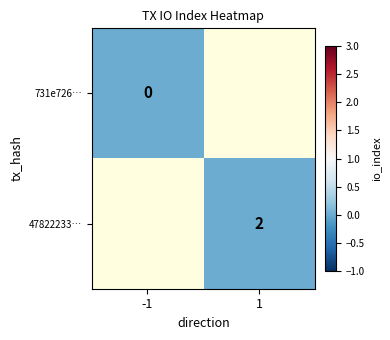

Is it true that 47822233… equals 3 at 1?

False